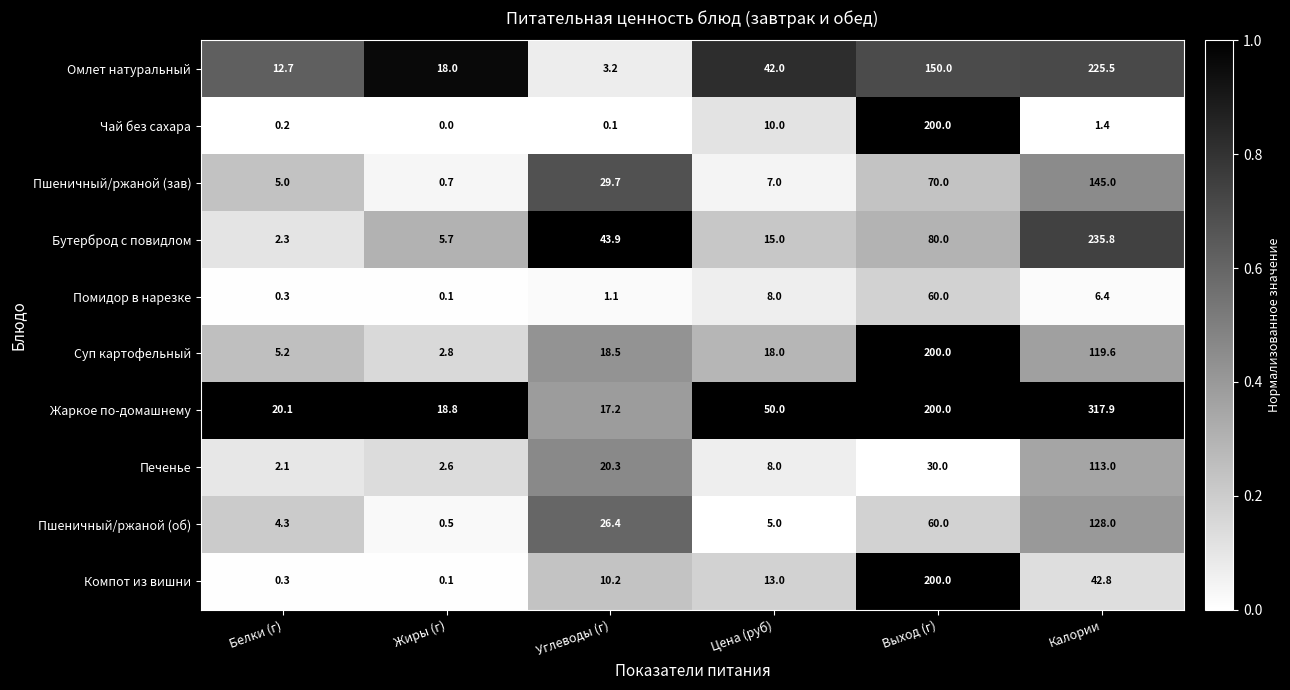

Between Углеводы (г) and Калории, which series saw the biggest shift?

Жаркое по-домашнему